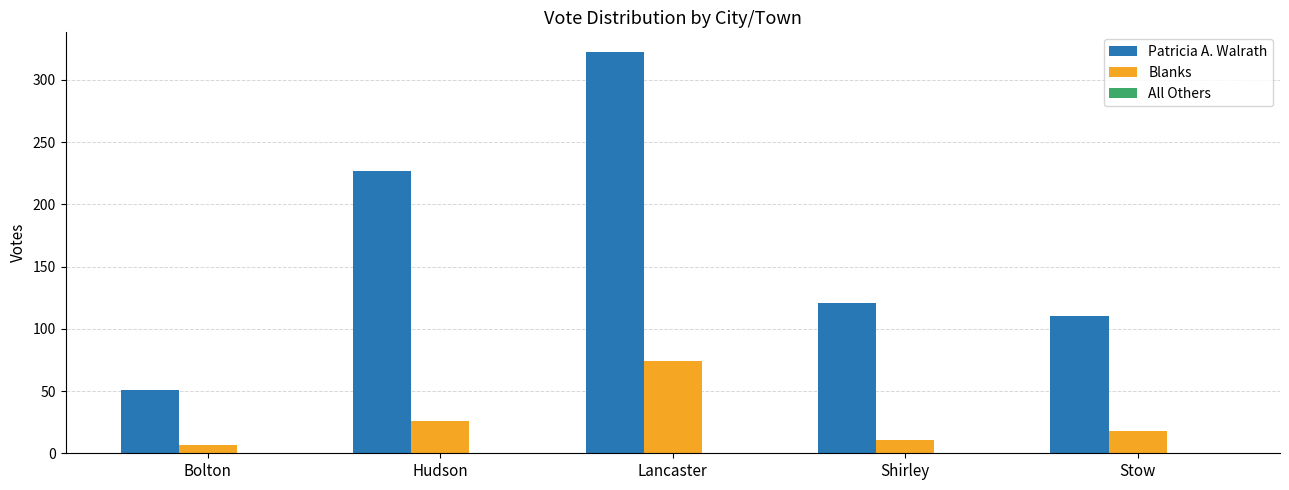

Rank the series by their maximum value, from highest to lowest.

Patricia A. Walrath, Blanks